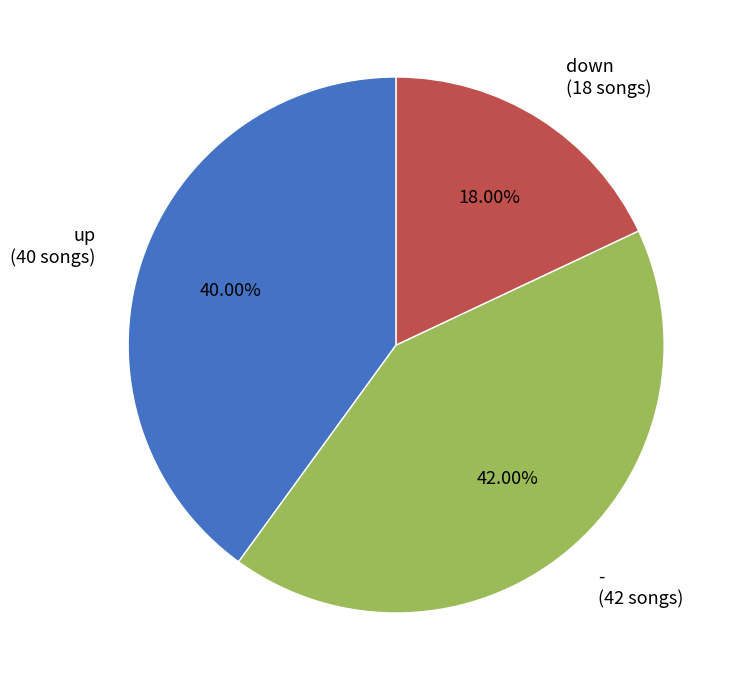

How many segments does this pie chart have?

3